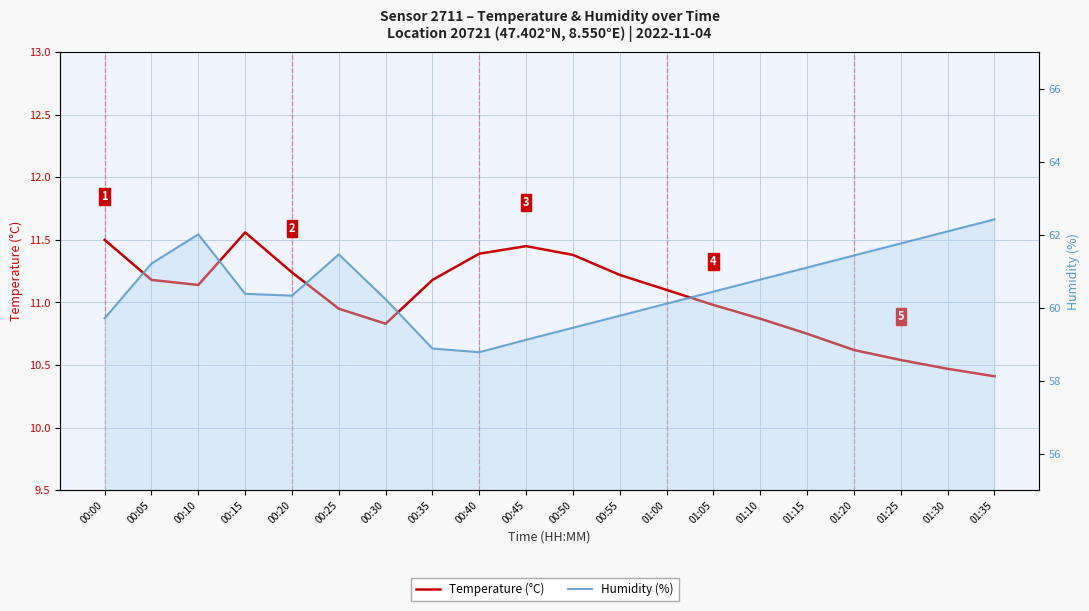

True or false: Humidity (%) and Temperature (°C) intersect in this chart.

False